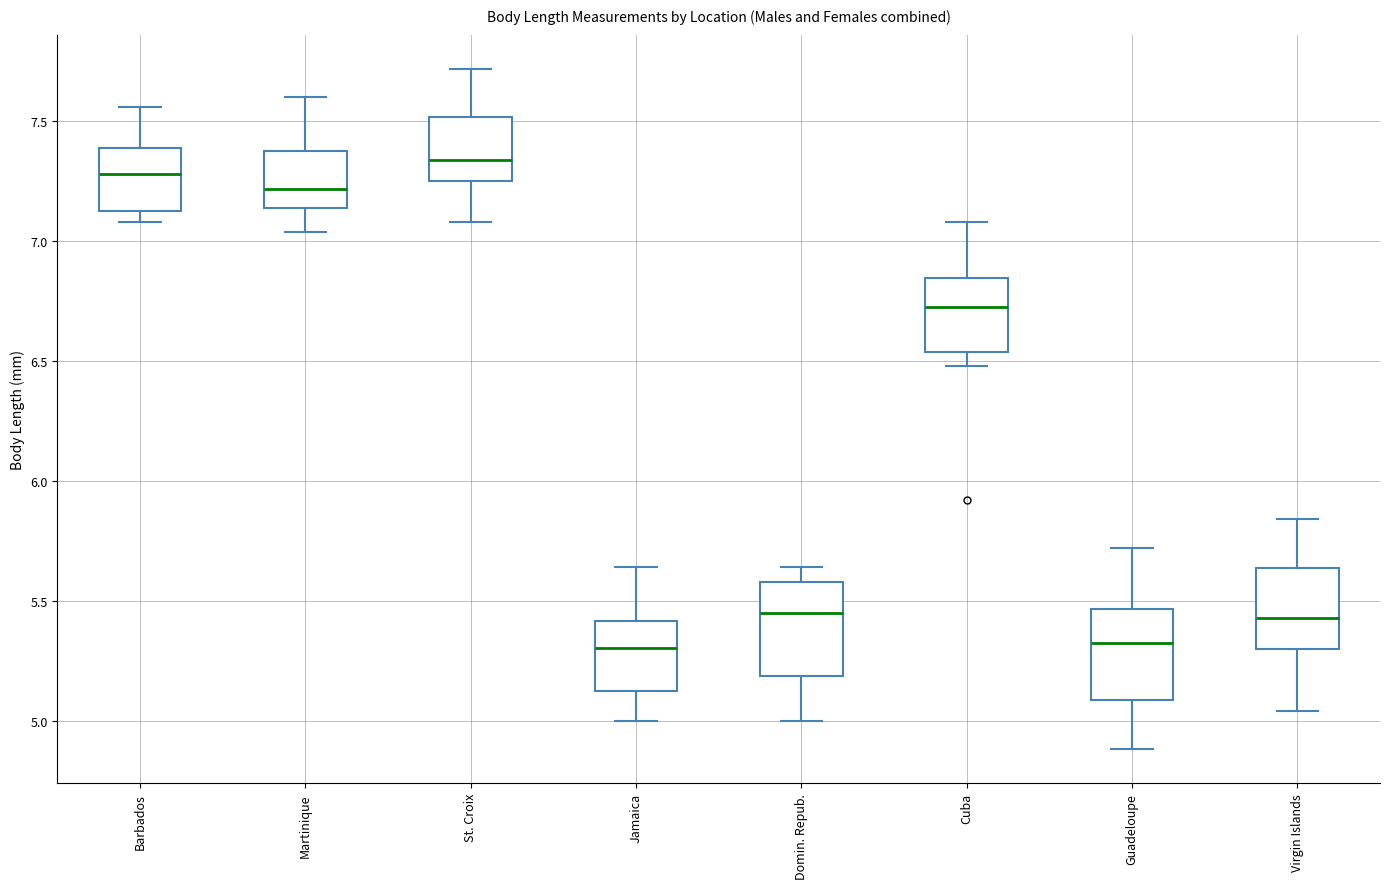

Where is the upper edge of the box for Martinique on the y-axis? The values are not printed on the chart, so give them approximately, as read against the axis.

7.40